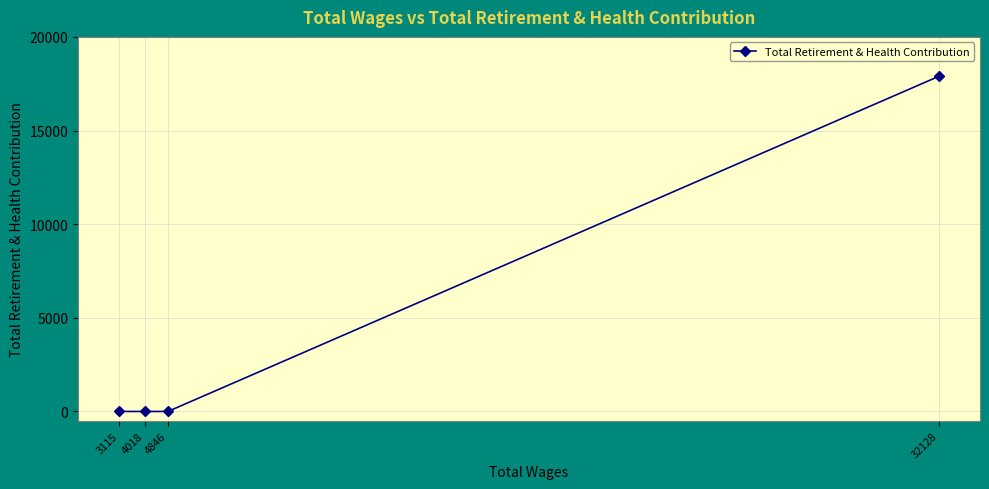

What is the greatest value displayed?

17898